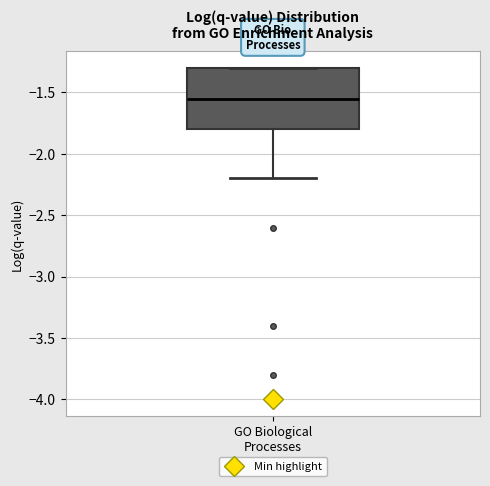

Transcribe this box plot: give where the median line is, the range the box spans, and where the two whiskers end, as read against the y-axis. The values are not printed on the chart, so give them approximately, as read against the axis.

median -1.55, box -1.80 to -1.30, whiskers -2.20 to -1.30